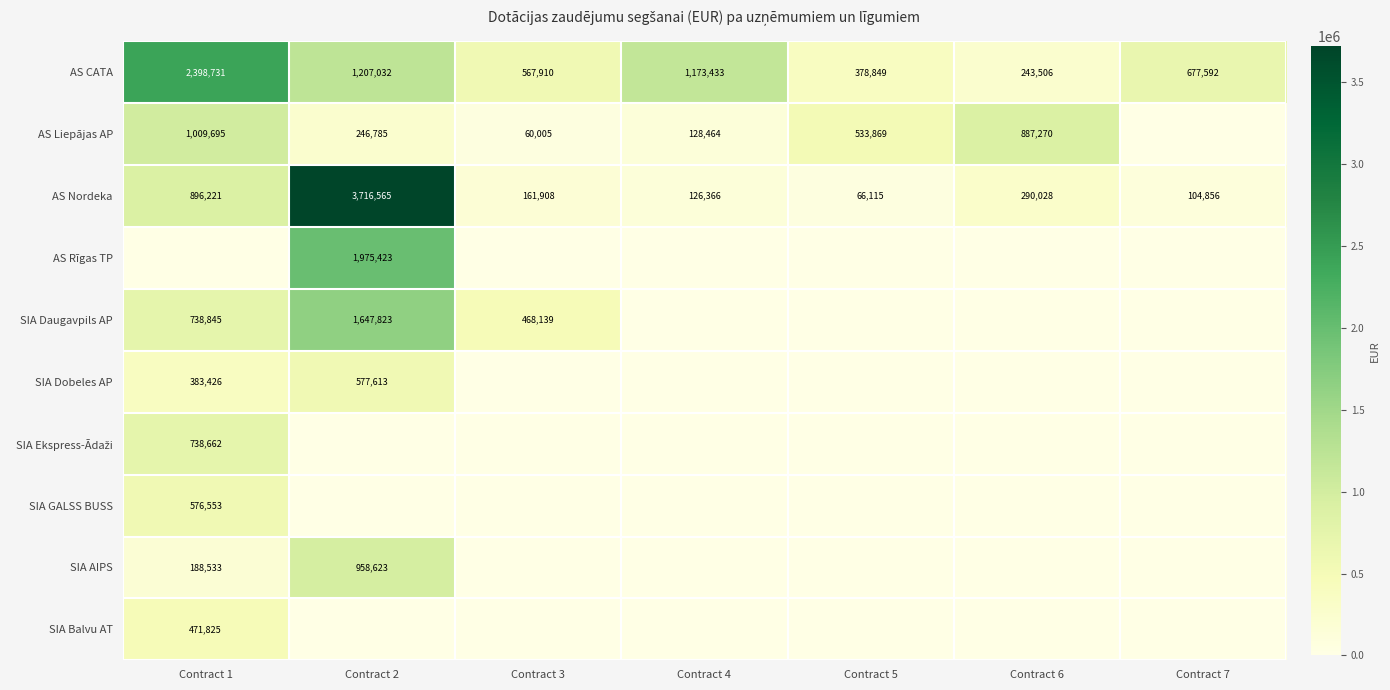

The AS Liepājas AP series shows 87056.8 at Contract 3. True or false?

False